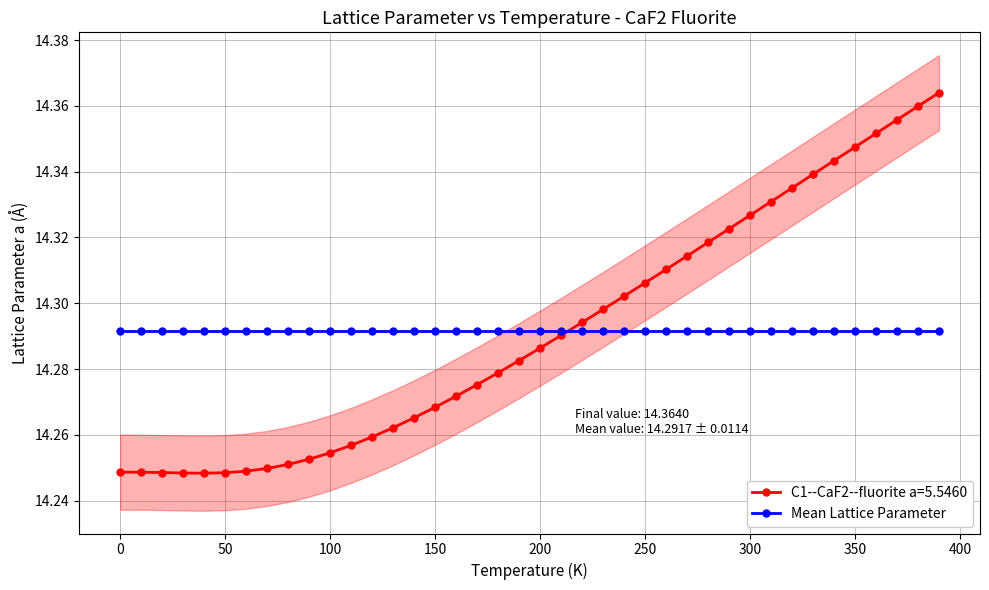

How many lines are shown in the chart?

1